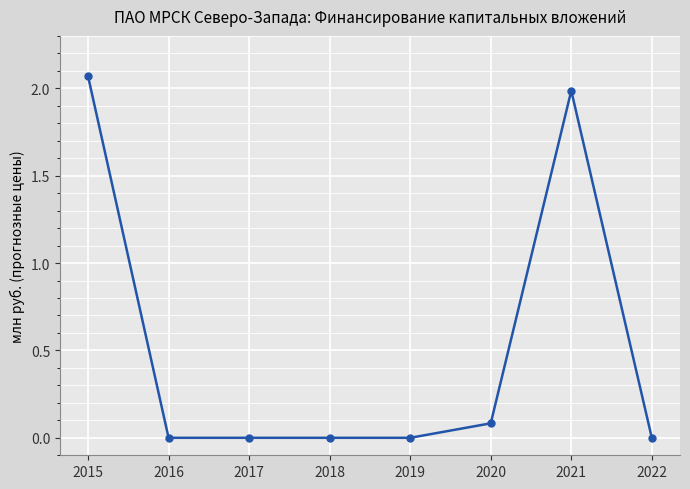

Where is the data nearest to the value 1?

2020